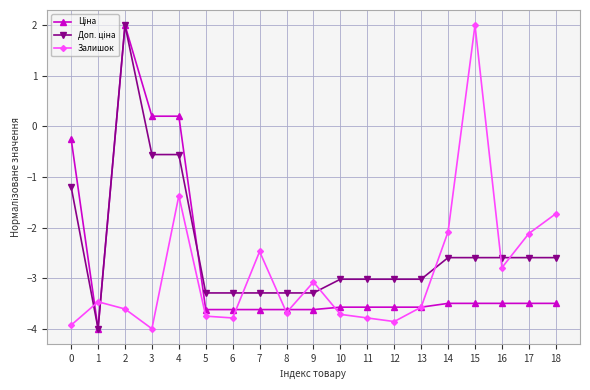

True or false: Залишок has more than 2 interior local peaks.

True